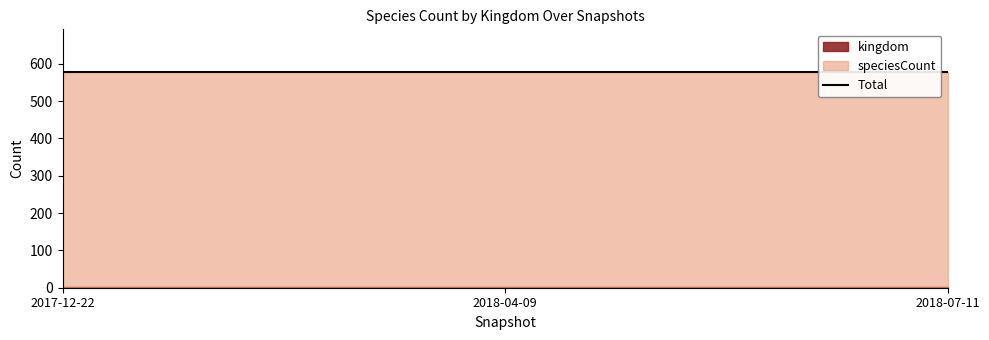

What position from the right is 2018-04-09?

2